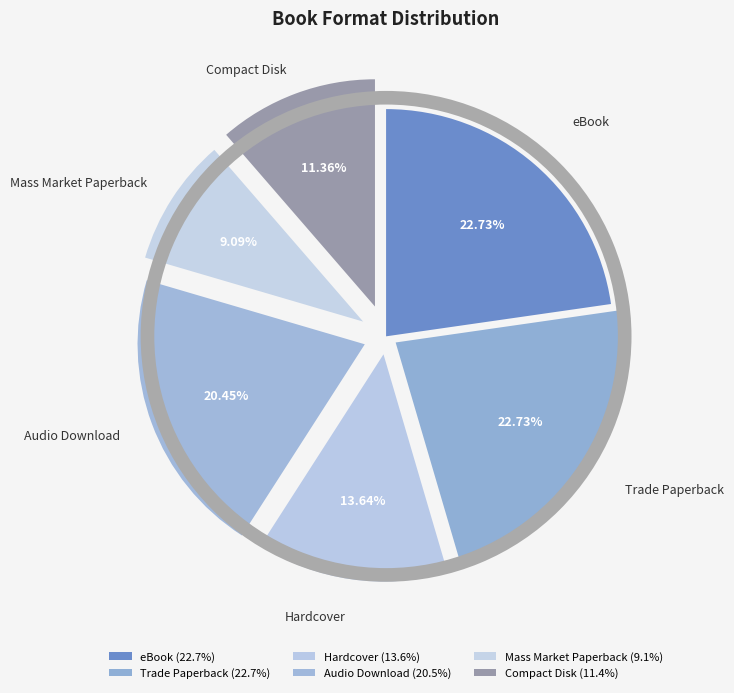

Does eBook represent more than half of the total?

No